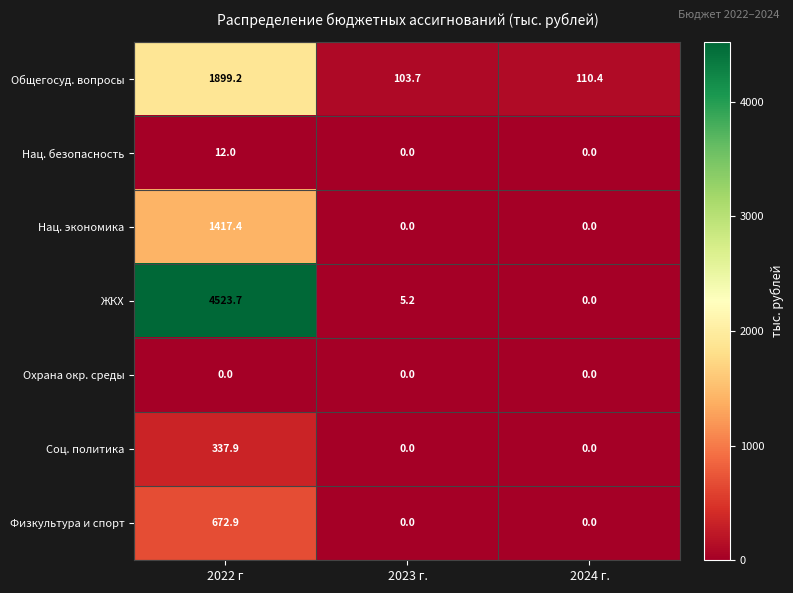

At which category is the sum across all series the highest?

2022 г